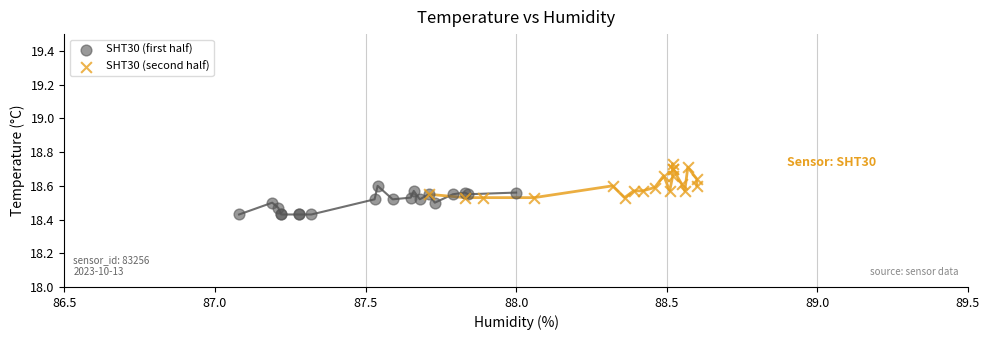

What are all the series names shown in the legend?

SHT30 (first half), SHT30 (second half)